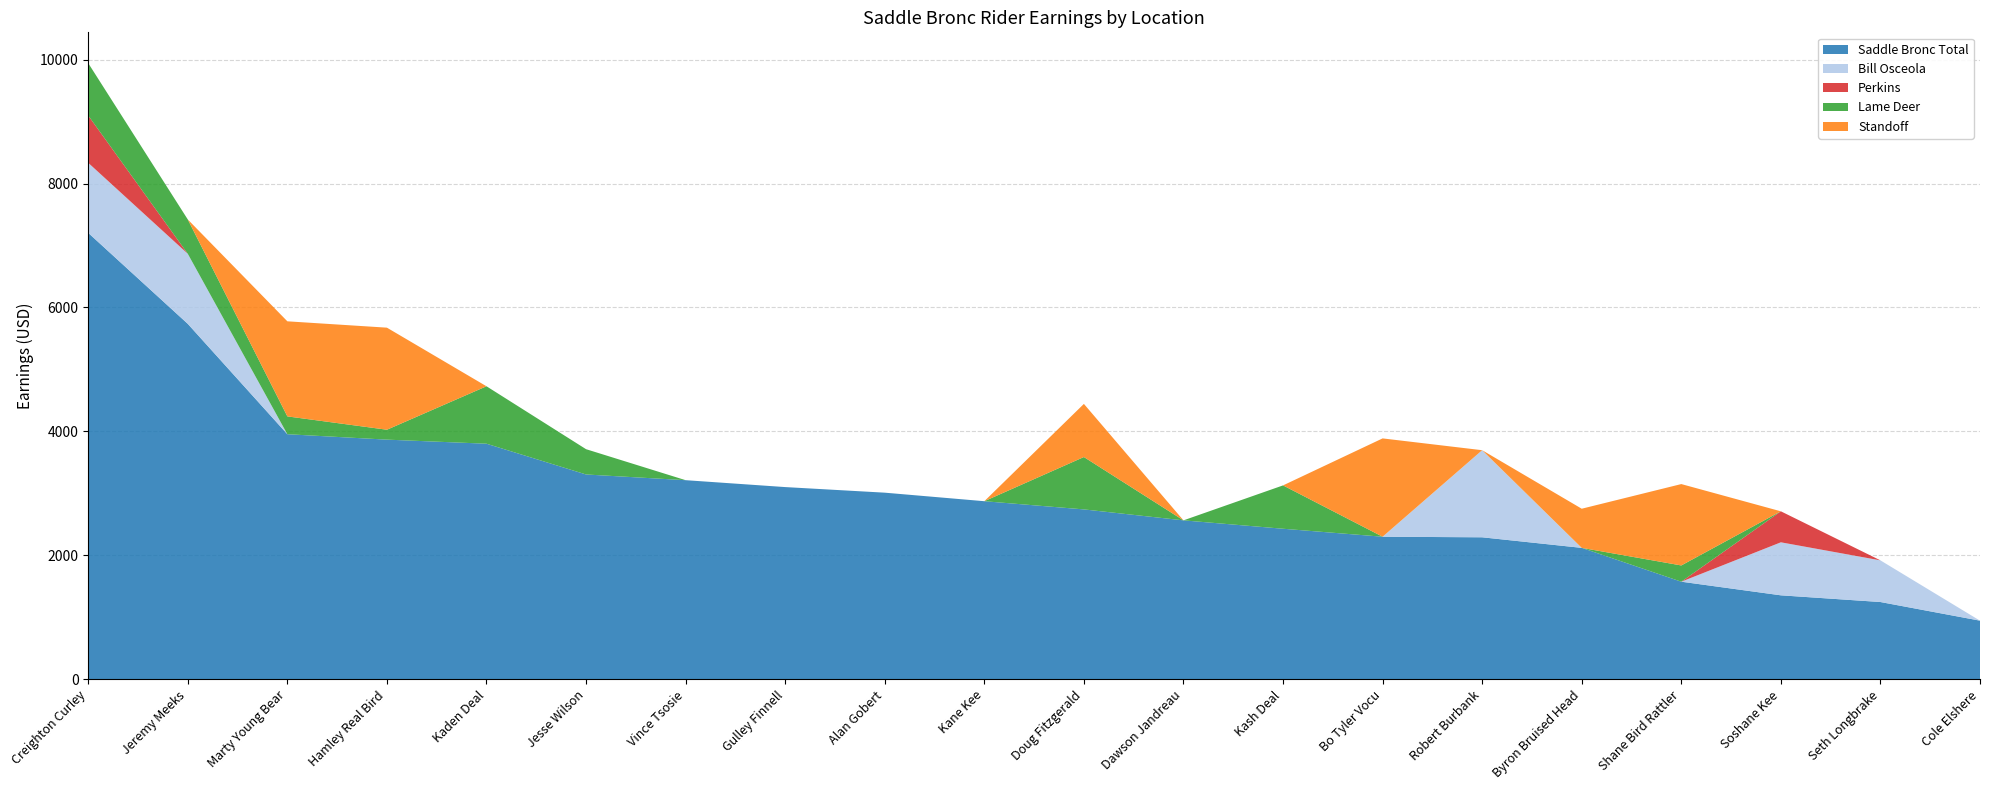

Reading right to left, extract all data points from this chart.

Saddle Bronc Total: Cole Elshere=946.4	Seth Longbrake=1247.4	Soshane Kee=1355.5	Shane Bird Rattler=1575.3	Byron Bruised Head=2121.1	Robert Burbank=2291.8	Bo Tyler Vocu=2300.9	Kash Deal=2429.7	Dawson Jandreau=2565.1	Doug Fitzgerald=2741.8	Kane Kee=2874.0	Alan Gobert=3011.8	Gulley Finnell=3102.0	Vince Tsosie=3213.3	Jesse Wilson=3305.4	Kaden Deal=3801.7	Hamley Real Bird=3867.5	Marty Young Bear=3955.0	Jeremy Meeks=5735.9	Creighton Curley=7203.7
Bill Osceola: Cole Elshere=0.0	Seth Longbrake=672.1	Soshane Kee=855.4	Shane Bird Rattler=0.0	Byron Bruised Head=0.0	Robert Burbank=1405.3	Bo Tyler Vocu=0.0	Kash Deal=0.0	Dawson Jandreau=0.0	Doug Fitzgerald=0.0	Kane Kee=0.0	Alan Gobert=0.0	Gulley Finnell=0.0	Vince Tsosie=0.0	Jesse Wilson=0.0	Kaden Deal=0.0	Hamley Real Bird=0.0	Marty Young Bear=0.0	Jeremy Meeks=1130.3	Creighton Curley=1130.3
Perkins: Cole Elshere=0.0	Seth Longbrake=0.0	Soshane Kee=500.1	Shane Bird Rattler=0.0	Byron Bruised Head=0.0	Robert Burbank=0.0	Bo Tyler Vocu=0.0	Kash Deal=0.0	Dawson Jandreau=0.0	Doug Fitzgerald=0.0	Kane Kee=0.0	Alan Gobert=0.0	Gulley Finnell=0.0	Vince Tsosie=0.0	Jesse Wilson=0.0	Kaden Deal=0.0	Hamley Real Bird=0.0	Marty Young Bear=0.0	Jeremy Meeks=0.0	Creighton Curley=763.3
Lame Deer: Cole Elshere=0.0	Seth Longbrake=0.0	Soshane Kee=0.0	Shane Bird Rattler=262.3	Byron Bruised Head=0.0	Robert Burbank=0.0	Bo Tyler Vocu=0.0	Kash Deal=699.4	Dawson Jandreau=0.0	Doug Fitzgerald=845.1	Kane Kee=0.0	Alan Gobert=0.0	Gulley Finnell=0.0	Vince Tsosie=0.0	Jesse Wilson=408.0	Kaden Deal=926.8	Hamley Real Bird=159.8	Marty Young Bear=287.6	Jeremy Meeks=553.7	Creighton Curley=845.1
Standoff: Cole Elshere=0.0	Seth Longbrake=0.0	Soshane Kee=0.0	Shane Bird Rattler=1313.0	Byron Bruised Head=631.7	Robert Burbank=0.0	Bo Tyler Vocu=1586.5	Kash Deal=0.0	Dawson Jandreau=0.0	Doug Fitzgerald=857.3	Kane Kee=0.0	Alan Gobert=0.0	Gulley Finnell=0.0	Vince Tsosie=0.0	Jesse Wilson=0.0	Kaden Deal=0.0	Hamley Real Bird=1646.9	Marty Young Bear=1534.1	Jeremy Meeks=0.0	Creighton Curley=0.0